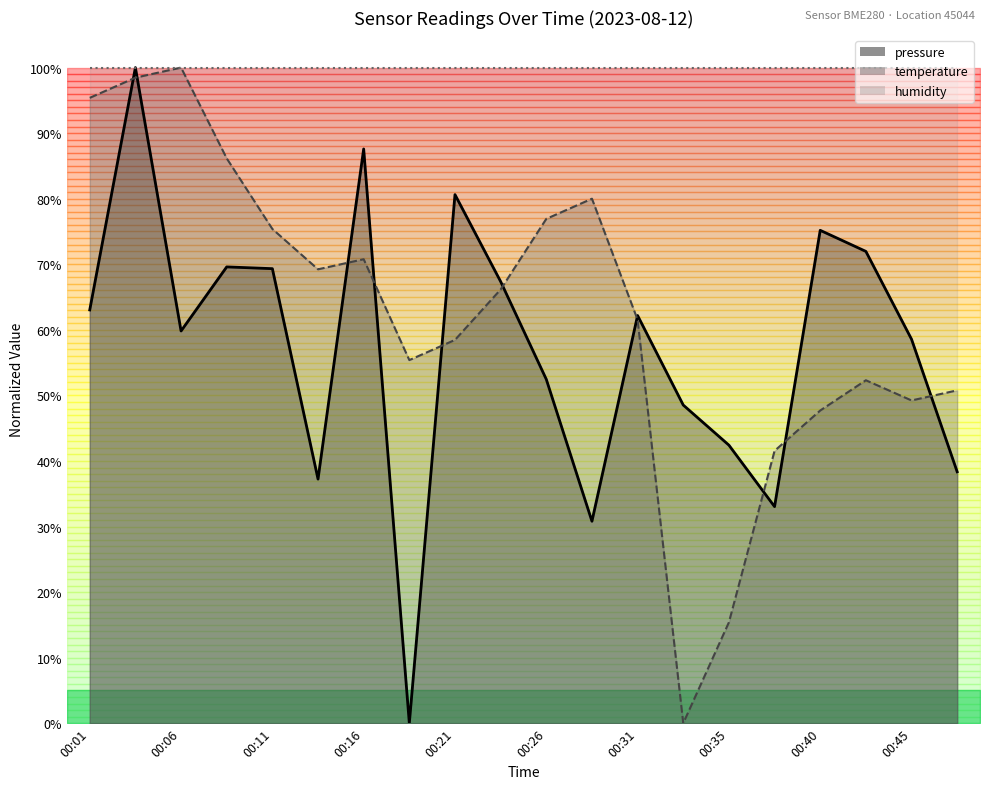

True or false: pressure has a value of -69.2 at 00:18.

False